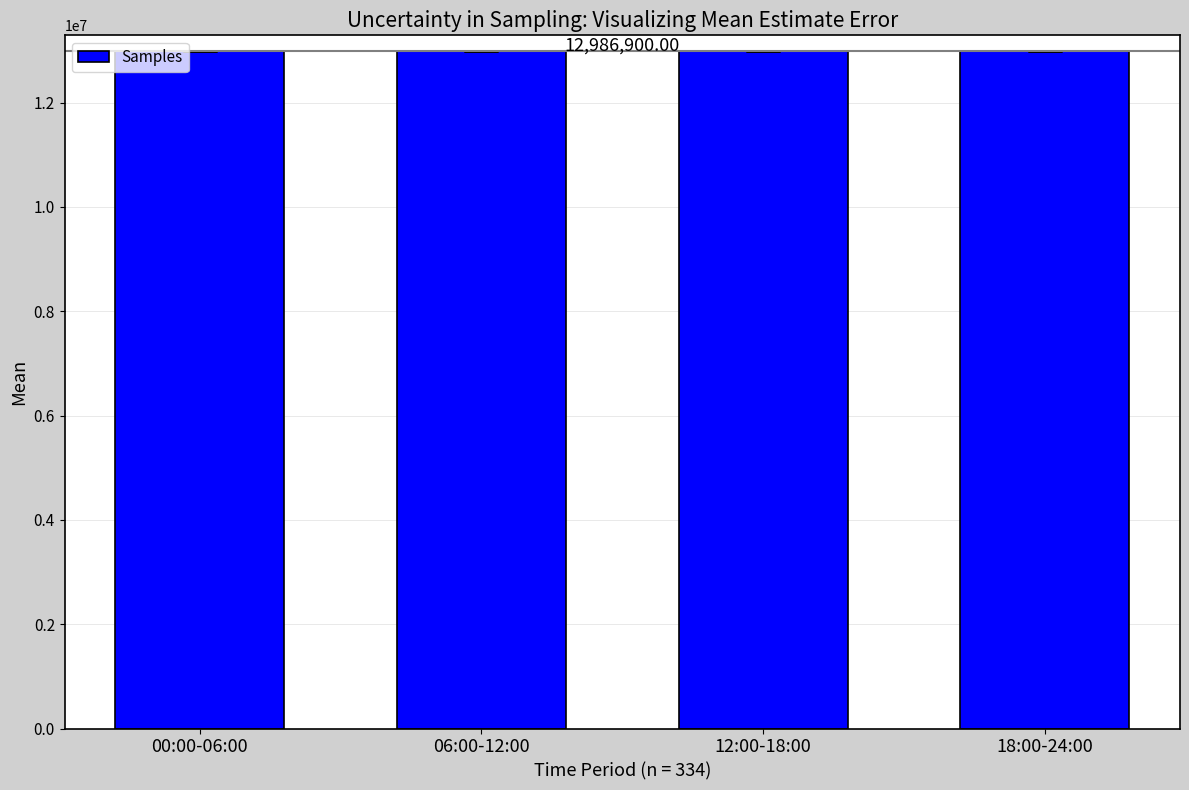

Read the value at 06:00-12:00, to the nearest 100.

12989600